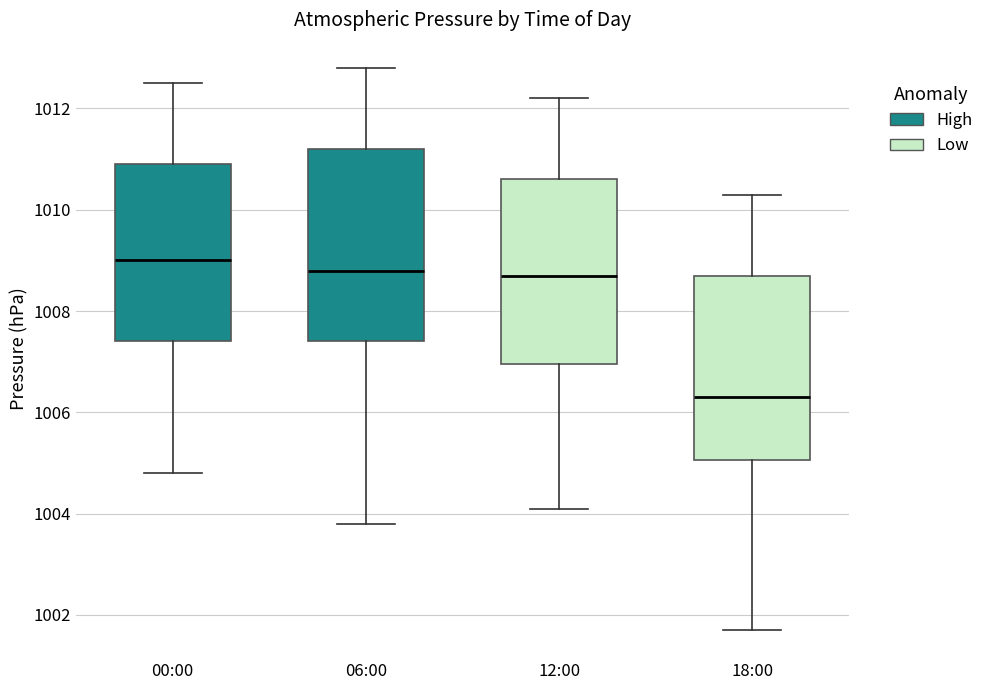

Reading left to right, transcribe this box plot: for each box, give where its median line is, the range the box spans, and where its two whiskers end, as read against the y-axis. The values are not printed on the chart, so give them approximately, as read against the axis.

00:00: median 1009.0, box 1007.4 to 1011.0, whiskers 1004.8 to 1012.6
06:00: median 1008.8, box 1007.4 to 1011.2, whiskers 1003.8 to 1012.8
12:00: median 1008.8, box 1007.0 to 1010.6, whiskers 1004.2 to 1012.2
18:00: median 1006.4, box 1005.0 to 1008.8, whiskers 1001.8 to 1010.4